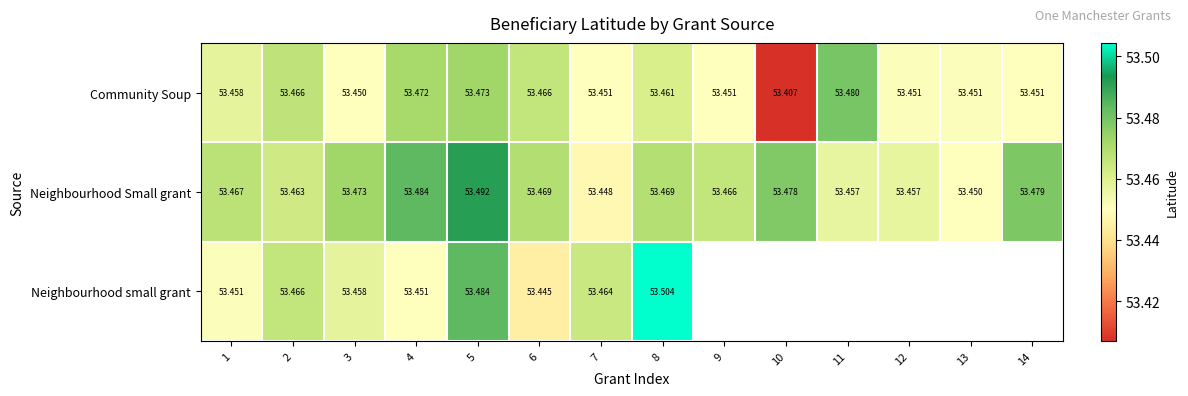

Which series changed the most between 2 and 6?

Neighbourhood small grant